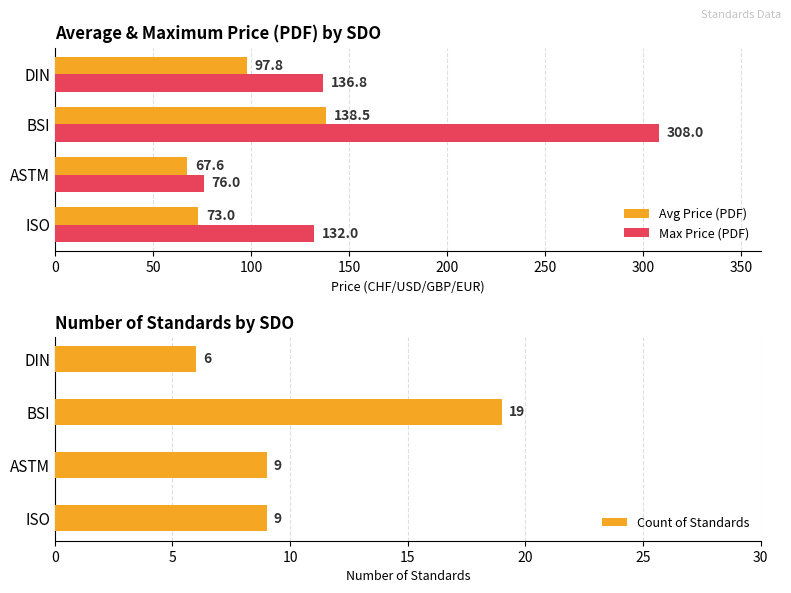

Reading left to right, list all the values displayed in this chart.

Avg Price (PDF): 73.0	67.6	138.5	97.8
Max Price (PDF): 132.0	76.0	308.0	136.8
Count of Standards: 9.0	9.0	19.0	6.0